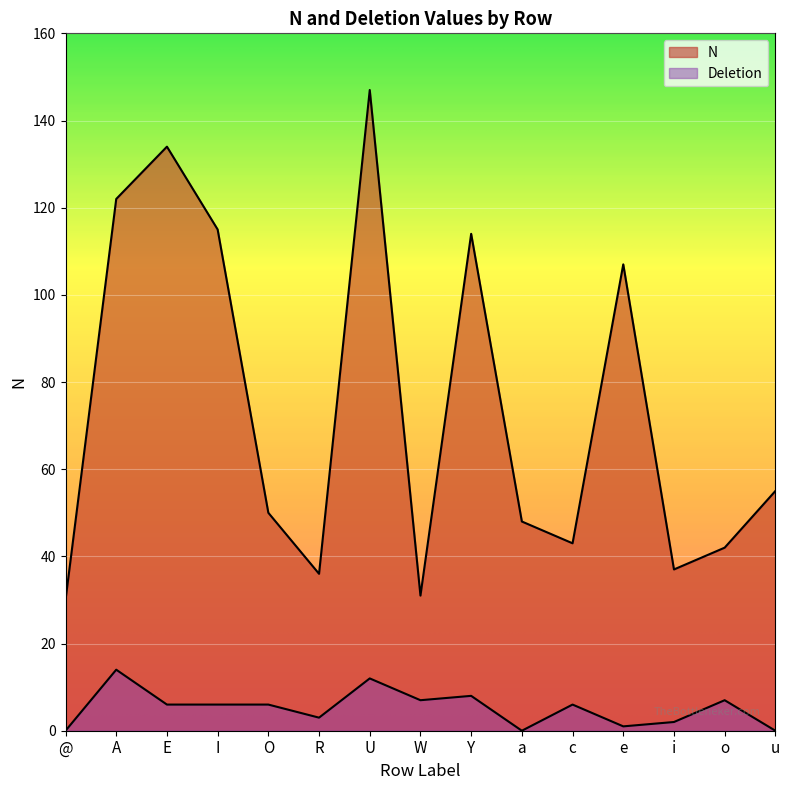

True or false: the data shows 48 at a.

True